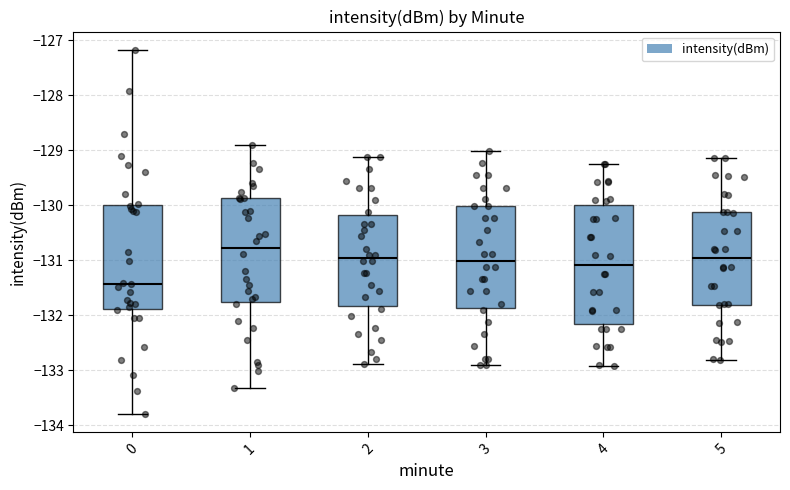

Reading left to right, read every box against the y-axis: the position of its median line, the range the box covers, and the ends of its whiskers. The values are not printed on the chart, so give them approximately, as read against the axis.

0: median -131.4, box -131.9 to -130.0, whiskers -133.8 to -127.2
1: median -130.8, box -131.8 to -129.9, whiskers -133.3 to -128.9
2: median -131.0, box -131.8 to -130.2, whiskers -132.9 to -129.1
3: median -131.0, box -131.9 to -130.0, whiskers -132.9 to -129.0
4: median -131.1, box -132.2 to -130.0, whiskers -132.9 to -129.2
5: median -131.0, box -131.8 to -130.1, whiskers -132.8 to -129.1